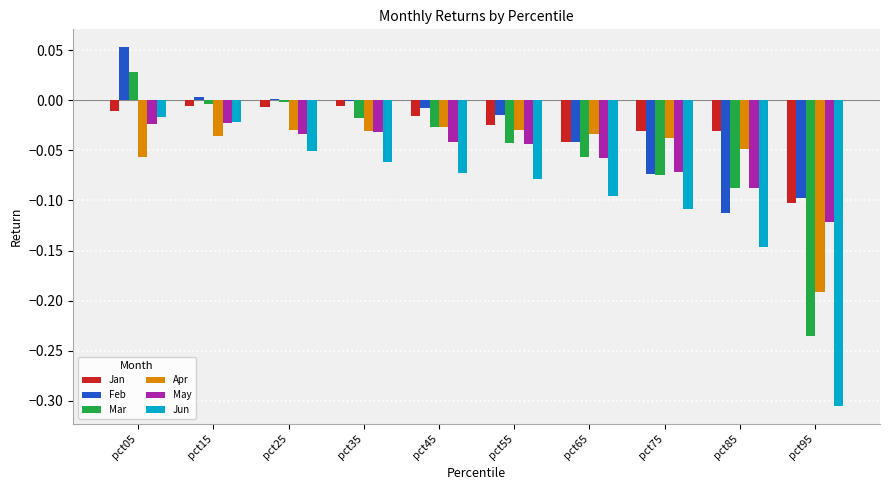

At which category is the sum across all series the highest?

pct05